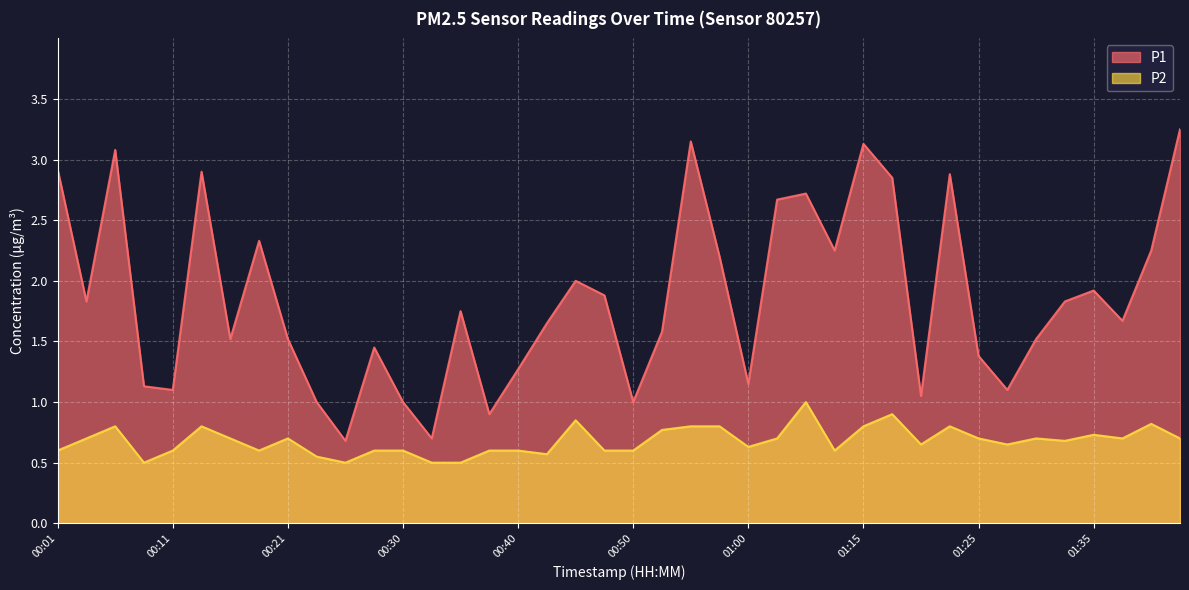

How many lines are shown in the chart?

2